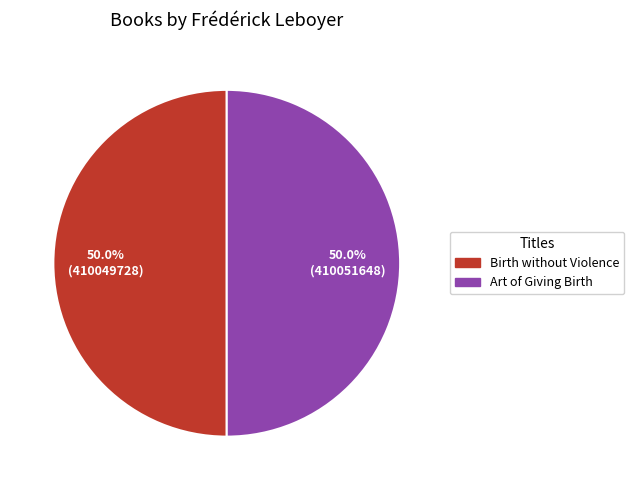

The Birth without Violence slice represents 44% of the pie. True or false?

False